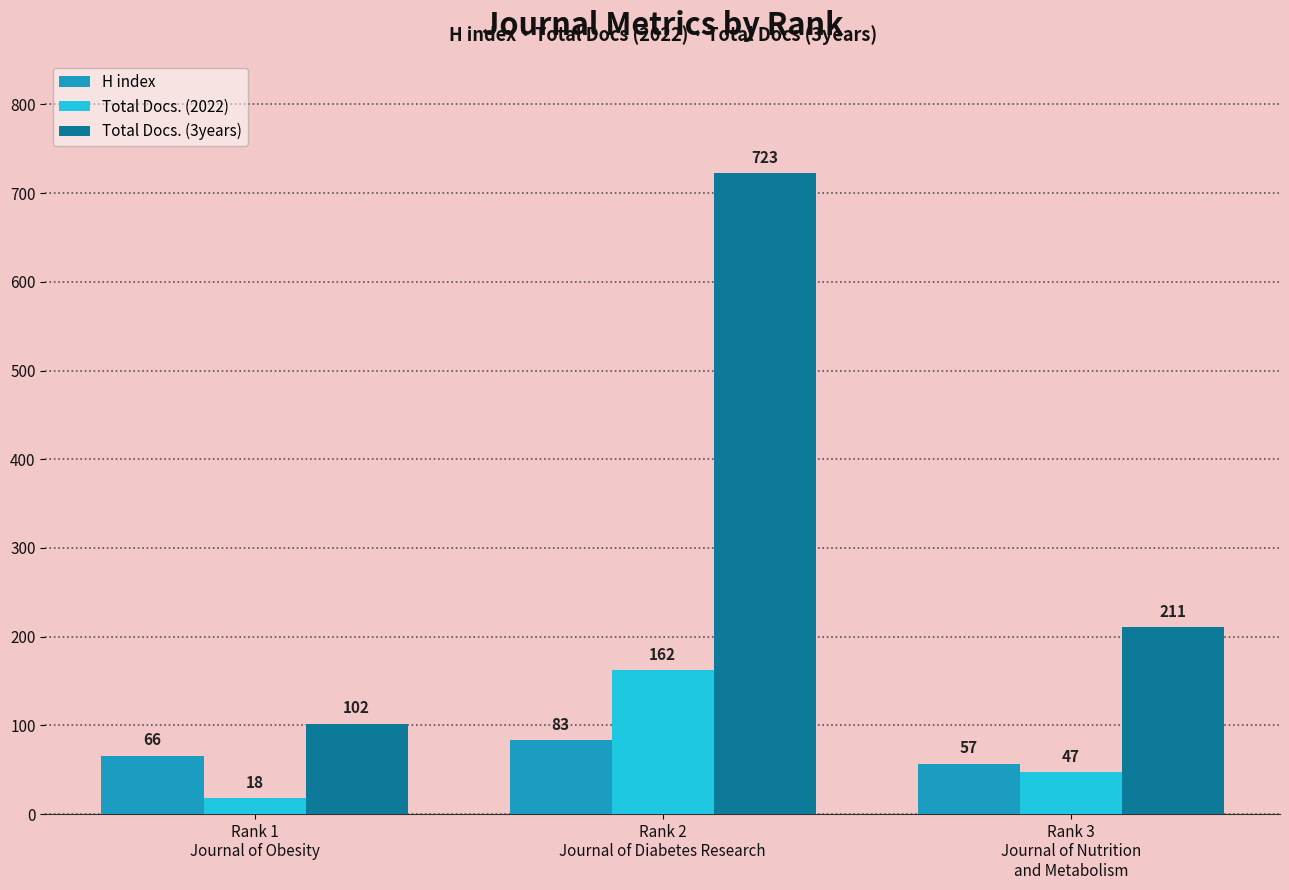

What is the approximate value of Total Docs. (2022) at Rank 3
Journal of Nutrition
and Metabolism, to the nearest 50?

50